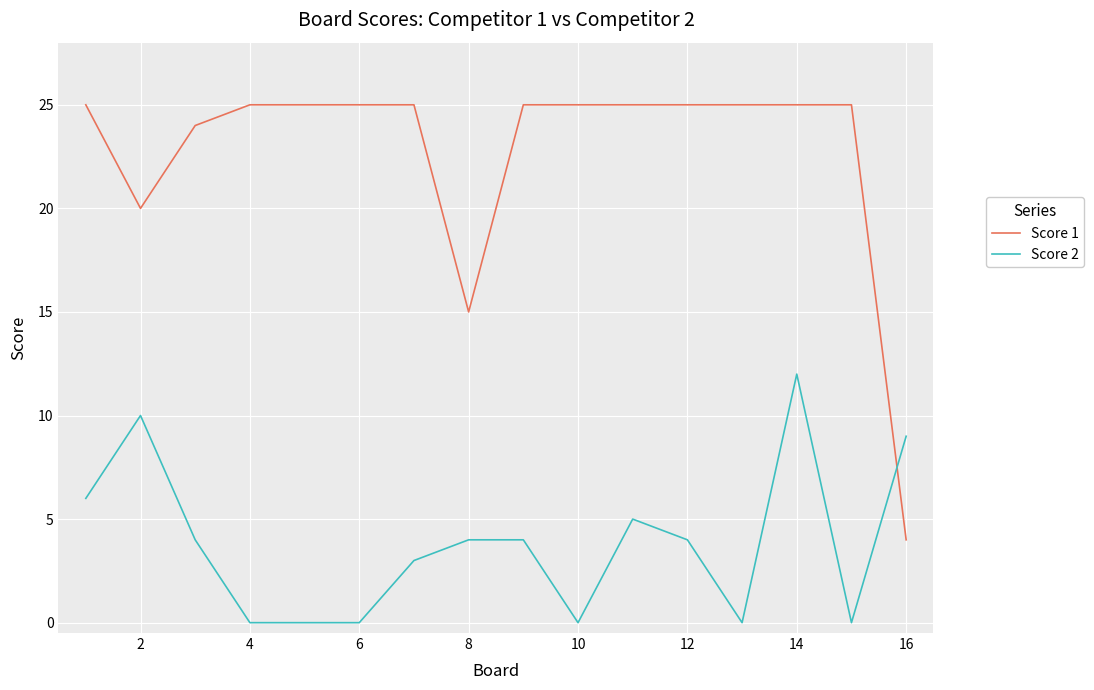

What is the difference between the maximum and minimum values in the Score 1 series?

21